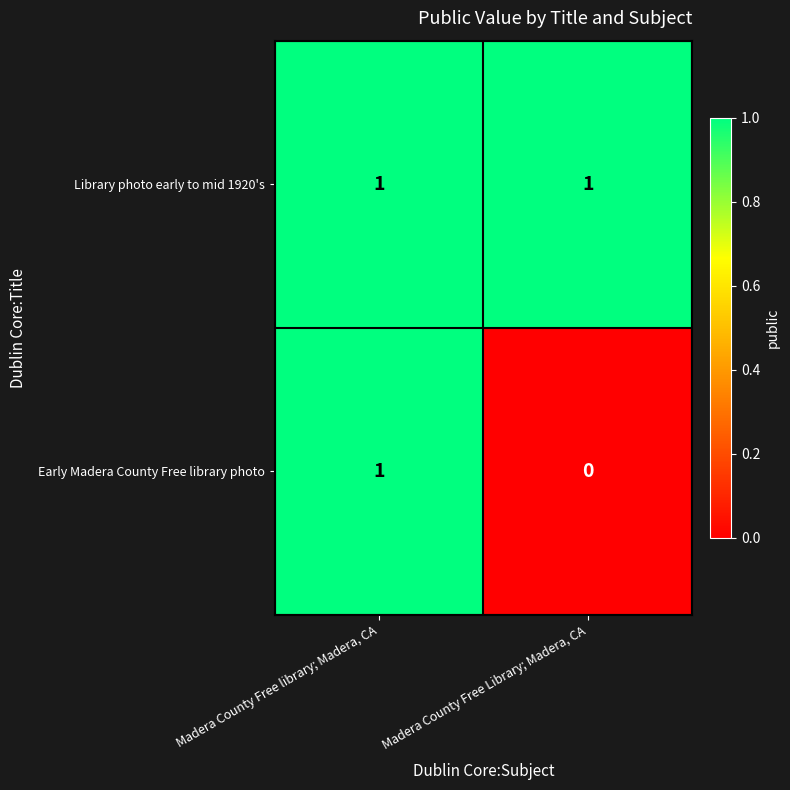

What is the total value across all series at Madera County Free library; Madera, CA?

2